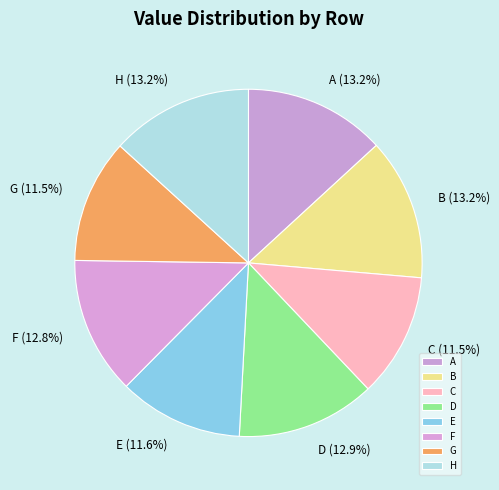

What is the ratio of the value at G to the value at A?

0.9